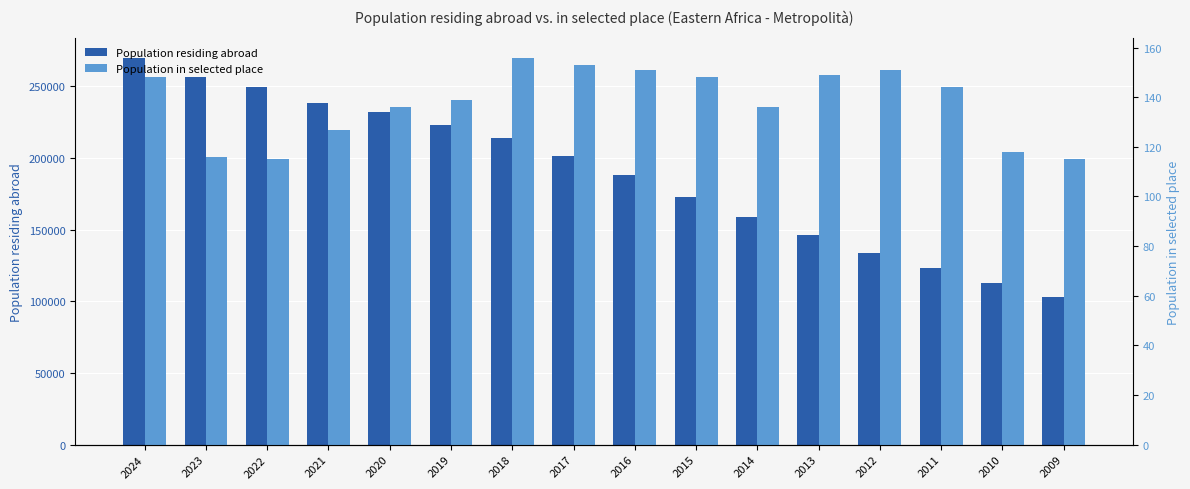

Reading left to right, transcribe all the data shown in this chart.

Population residing abroad: 270124	256633	249449	238306	232453	222734	213842	201654	187951	173050	158671	146049	133654	122992	112502	103269
Population in selected place: 148	116	115	127	136	139	156	153	151	148	136	149	151	144	118	115